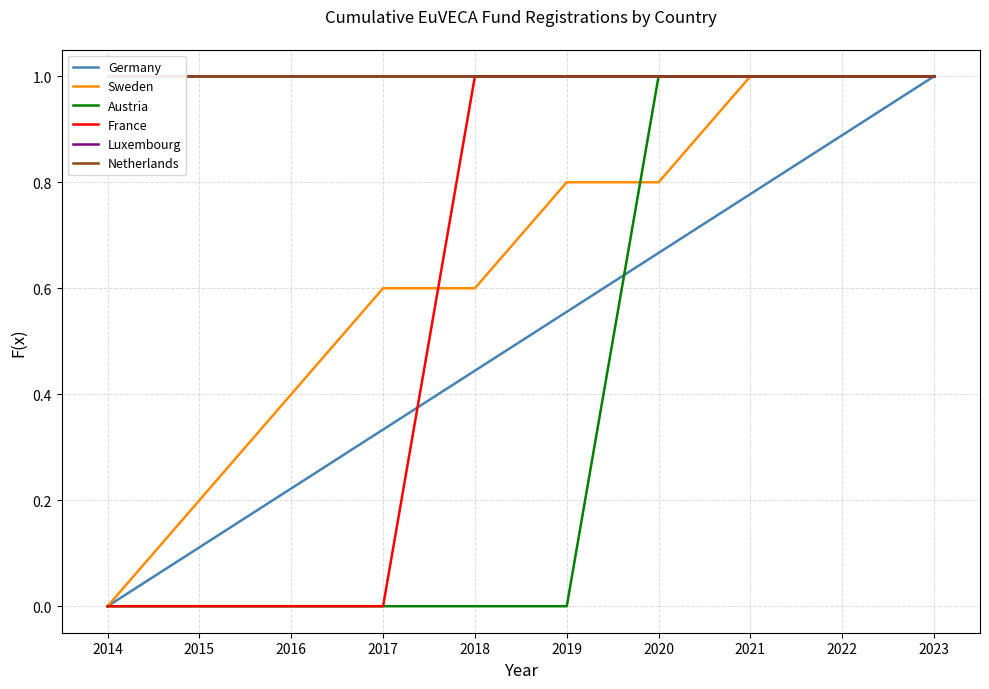

What is the maximum value for Sweden?

1.0